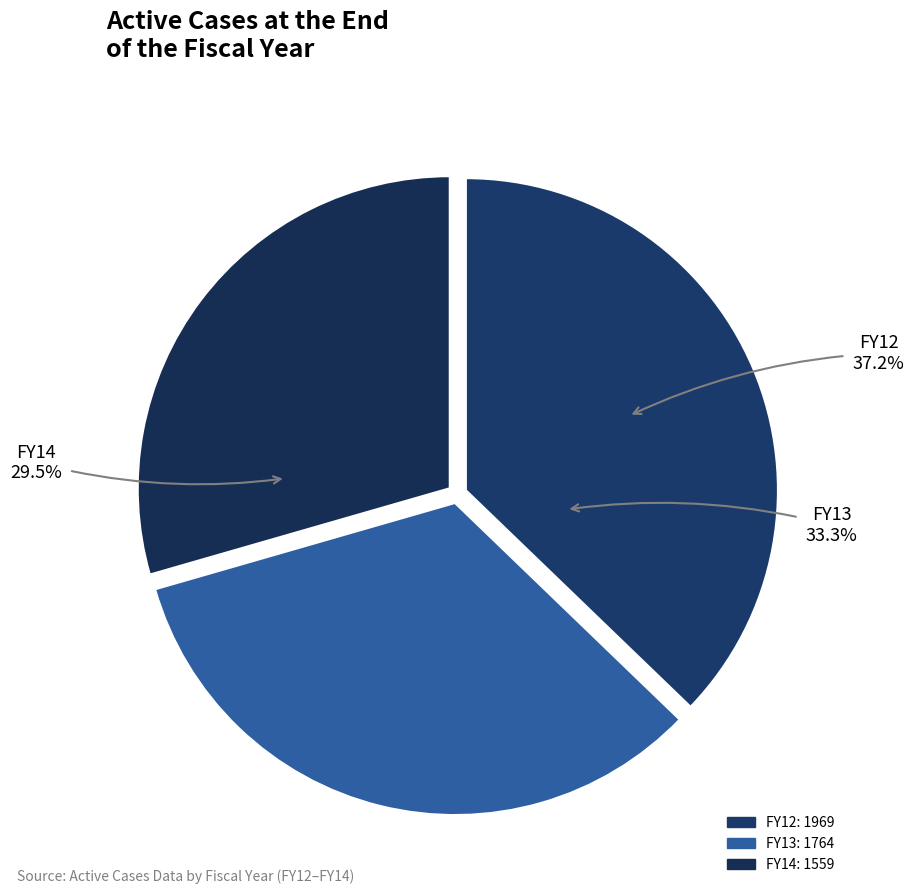

True or false: FY13 accounts for 33% of the total.

True